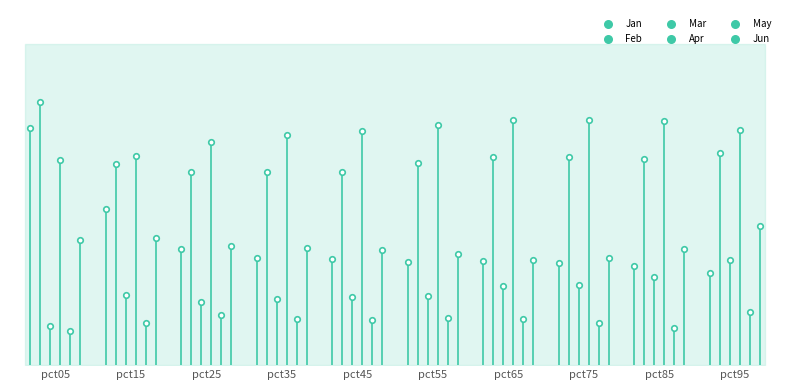

Which series has the widest spread of Y values?

Jan